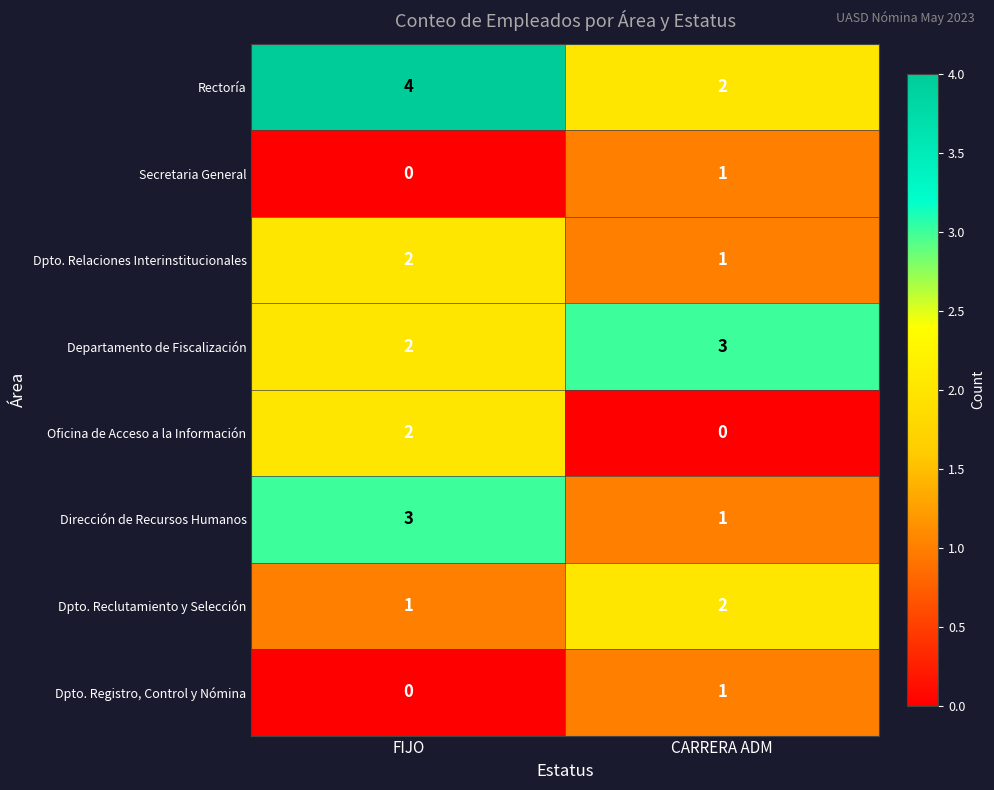

What is the total value across all series at FIJO?

14